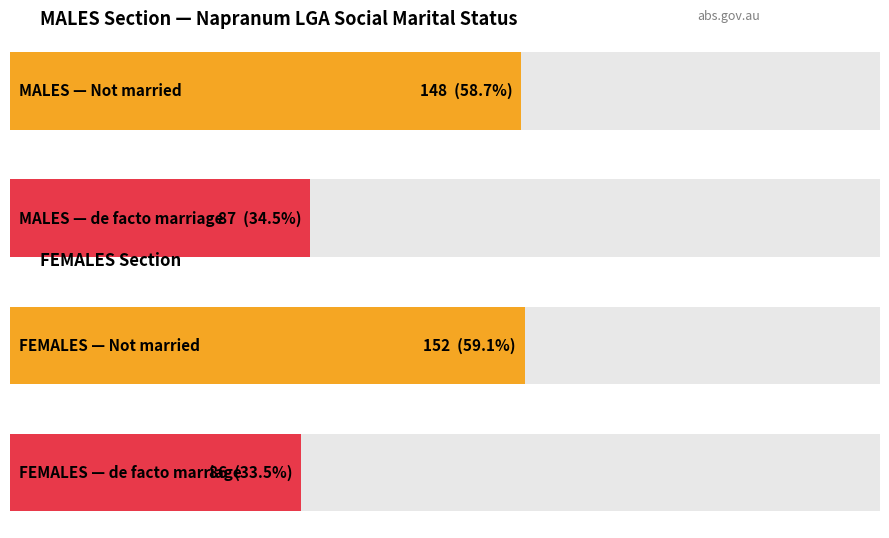

Is the value of Married in a de facto marriage at FEMALES greater than the value of Not married at FEMALES?

No